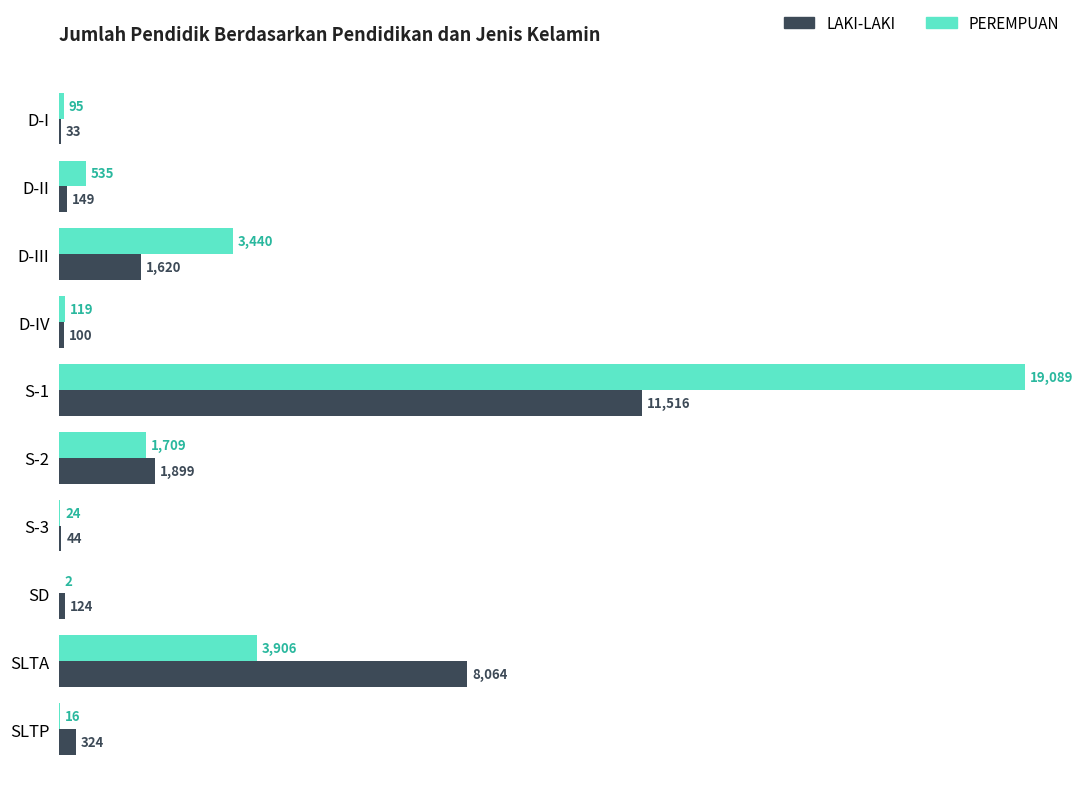

What is the sum of all PEREMPUAN values?

28935